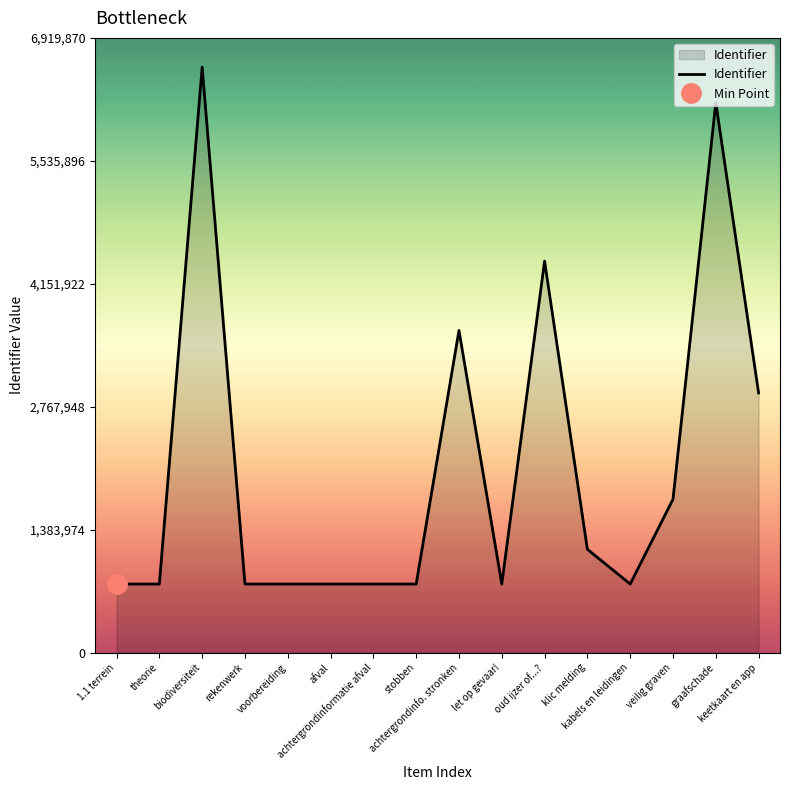

At which category does the data reach its first local valley?

rekenwerk